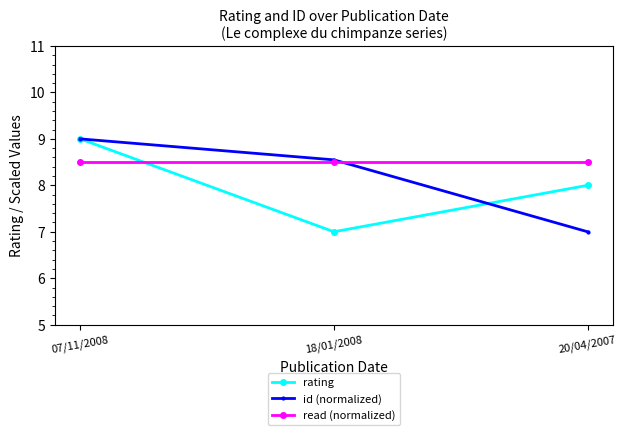

Which series has the largest total across all categories?

read (normalized)